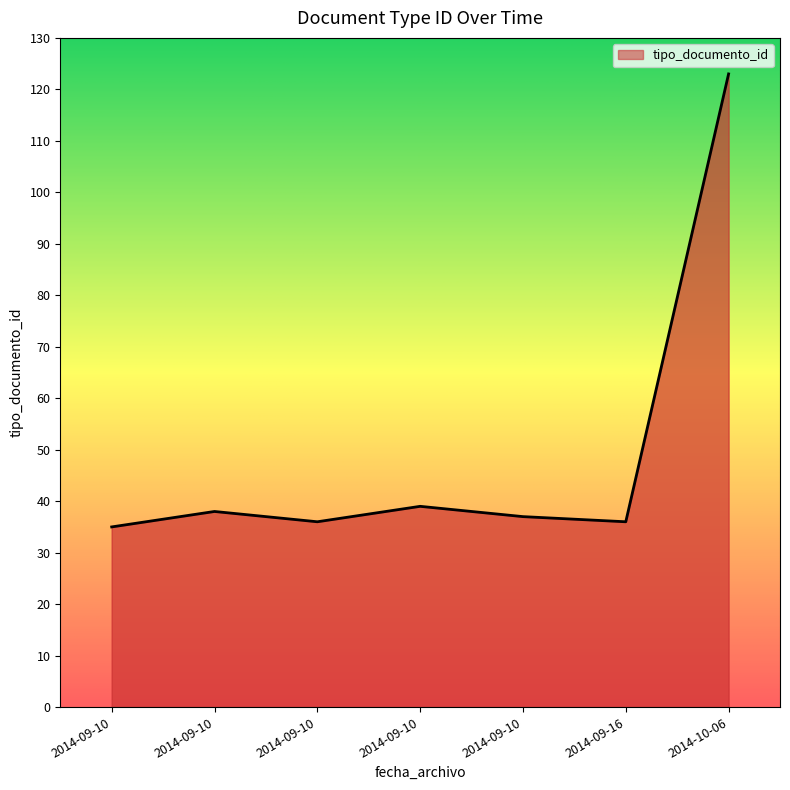

Rank the categories by value from lowest to highest.

2014-09-10, 2014-09-16, 2014-09-10, 2014-09-10, 2014-09-10, 2014-09-10, 2014-10-06